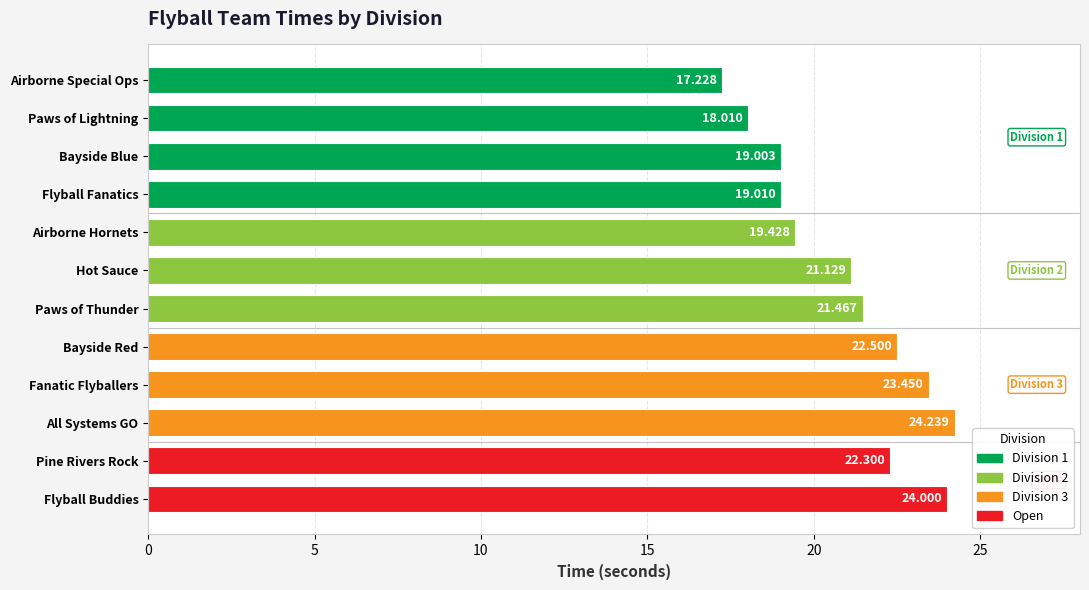

List the labels in order of value, largest first.

All Systems GO, Flyball Buddies, Fanatic Flyballers, Bayside Red, Pine Rivers Rock, Paws of Thunder, Hot Sauce, Airborne Hornets, Flyball Fanatics, Bayside Blue, Paws of Lightning, Airborne Special Ops